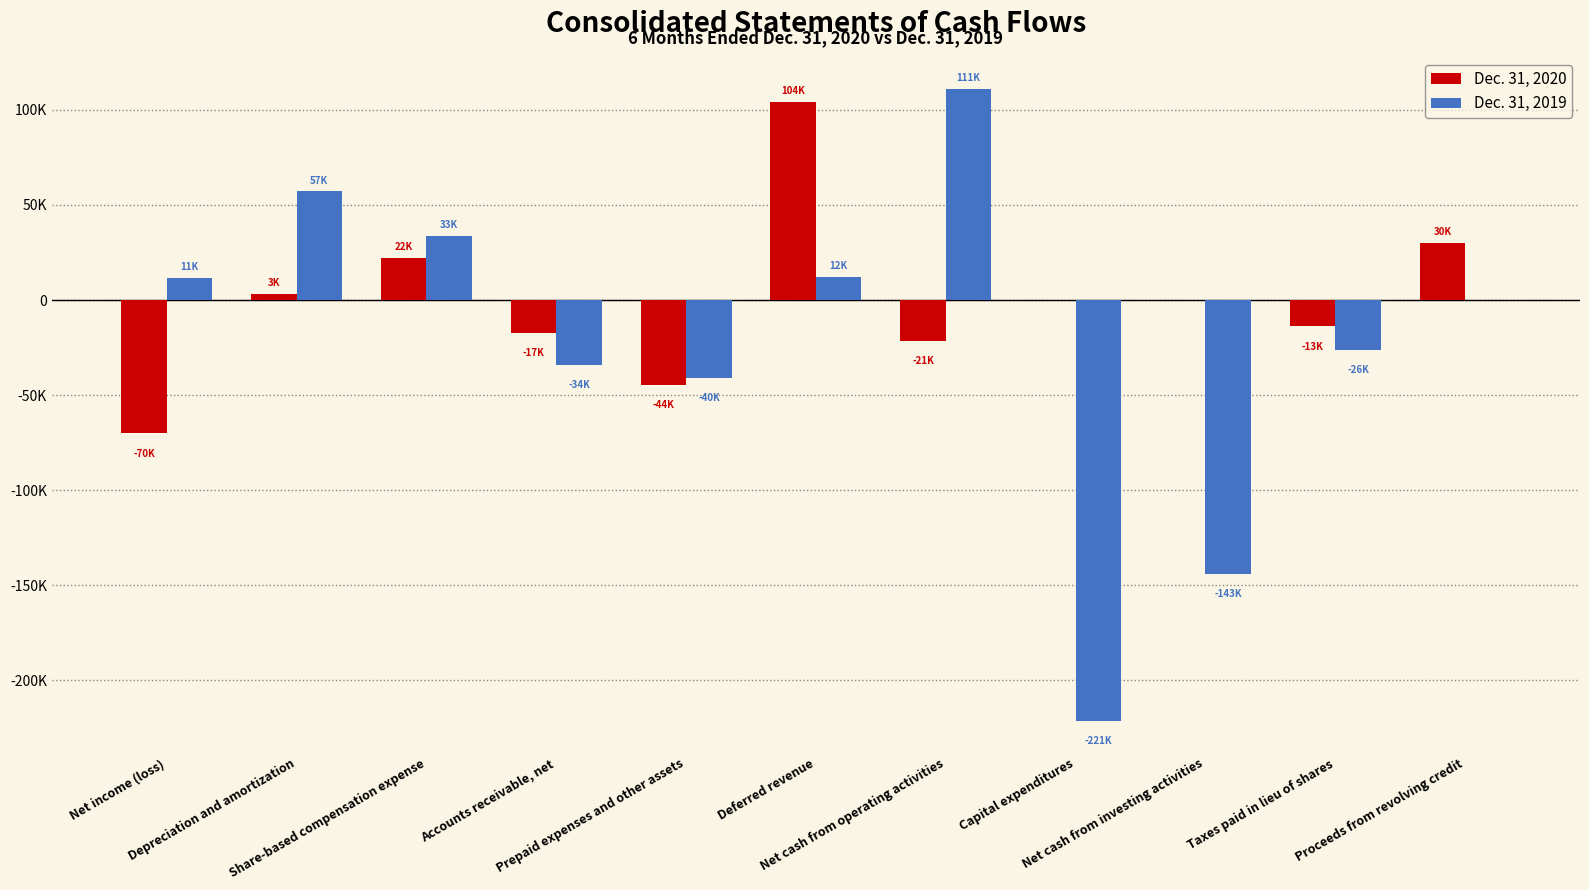

List the labels in order of Dec. 31, 2020 value, smallest first.

Net income (loss), Prepaid expenses and other assets, Net cash from operating activities, Accounts receivable, net, Taxes paid in lieu of shares, Capital expenditures, Net cash from investing activities, Depreciation and amortization, Share-based compensation expense, Proceeds from revolving credit, Deferred revenue